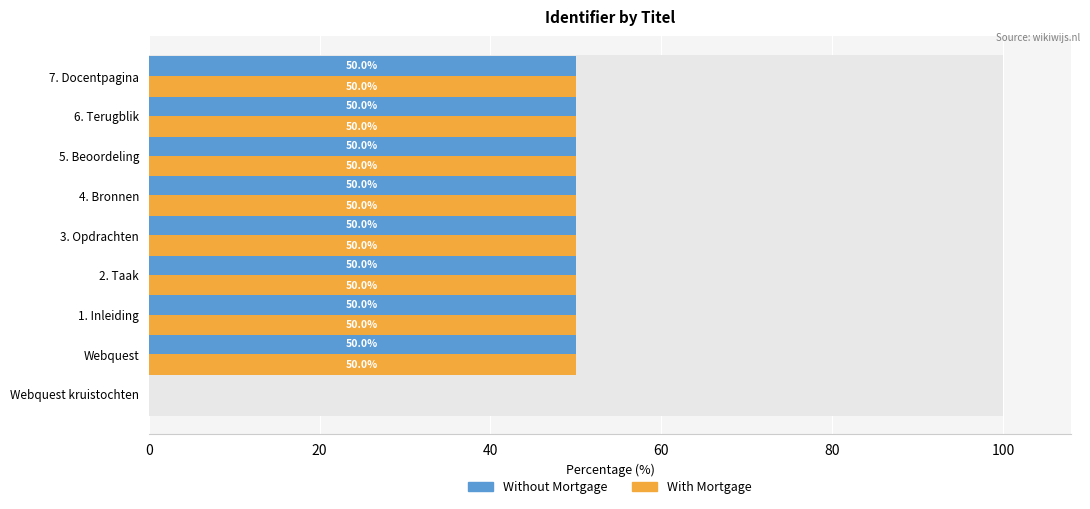

The Without Mortgage series shows 17 at 1. Inleiding. True or false?

False